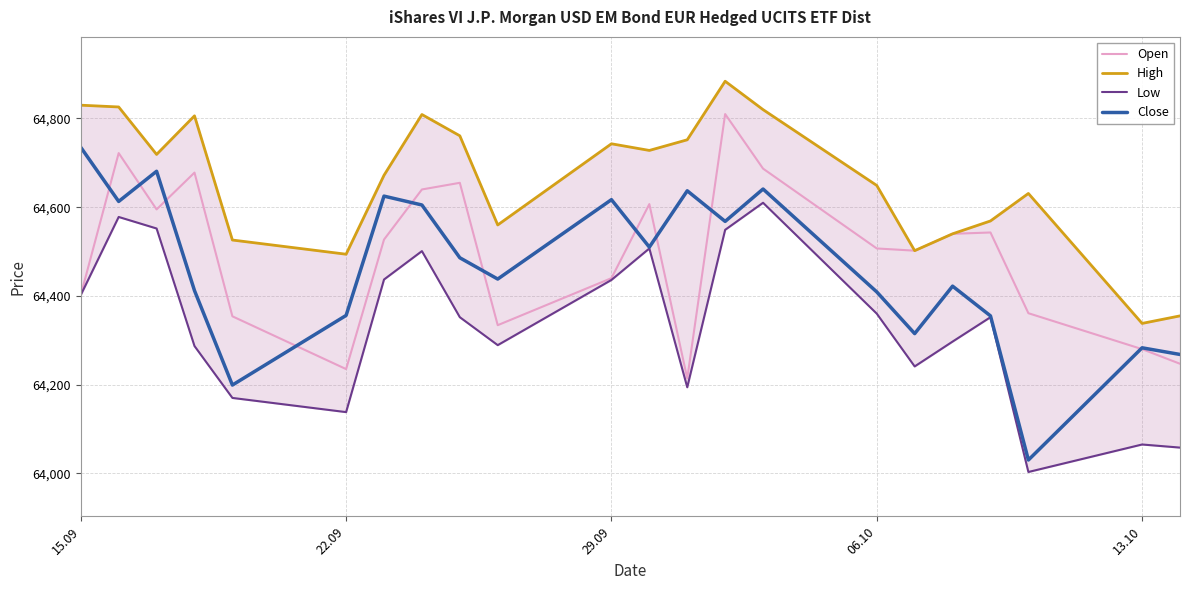

What is the lowest value of the Close series?

64030